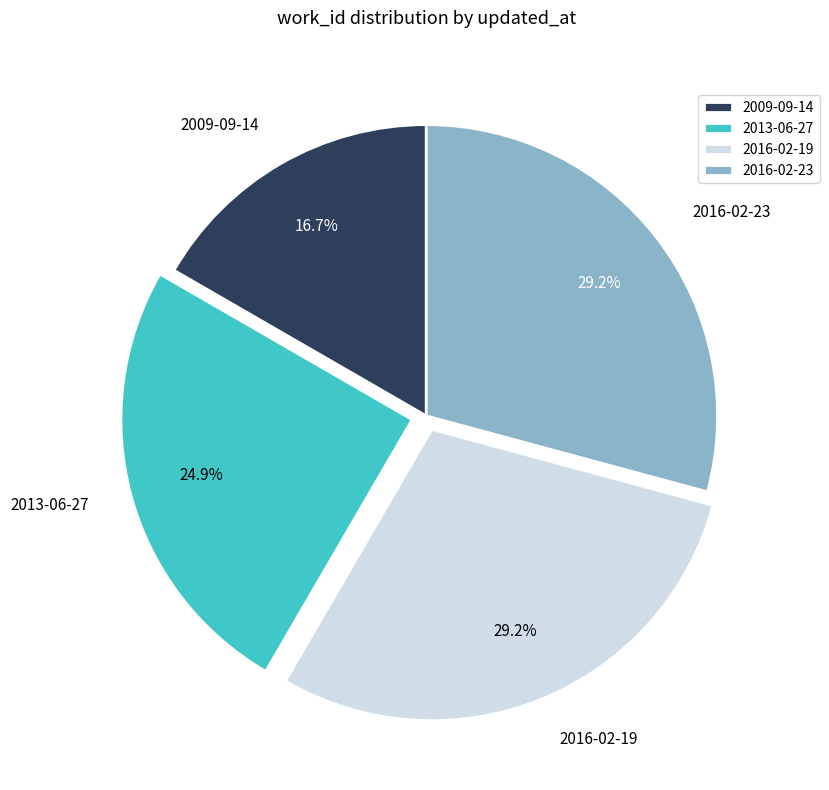

The 2016-02-19 slice represents 15% of the pie. True or false?

False